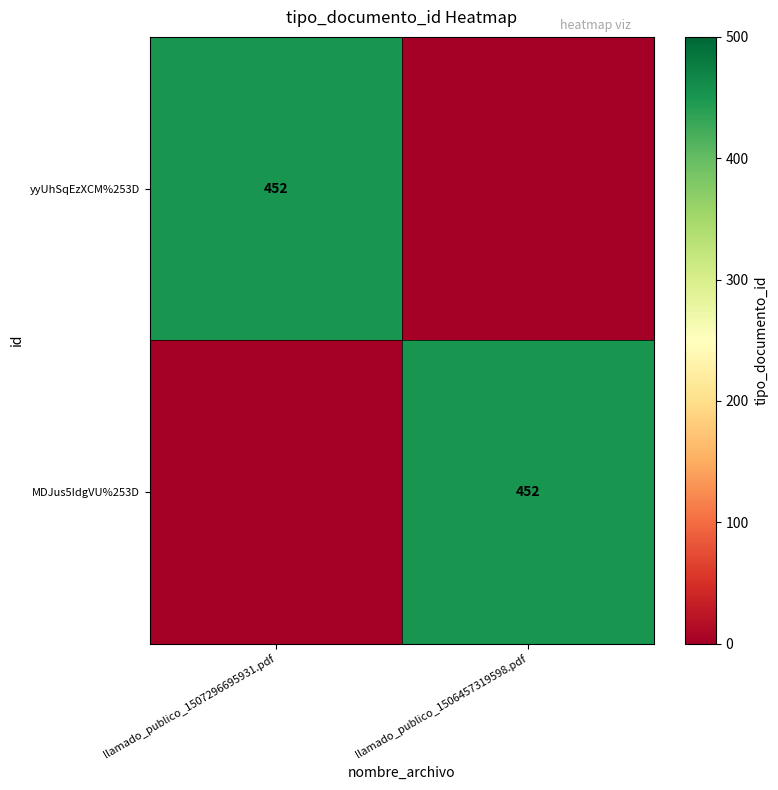

Which has a higher value, llamado_publico_1506457319598.pdf or llamado_publico_1507296695931.pdf?

llamado_publico_1507296695931.pdf